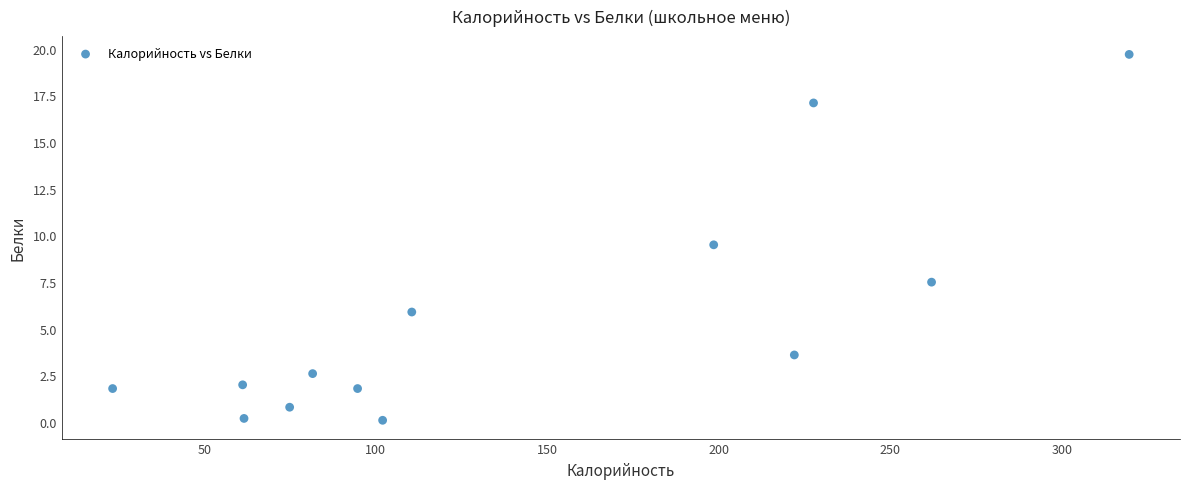

What Y value in the scatter plot is closest to 9?

9.5